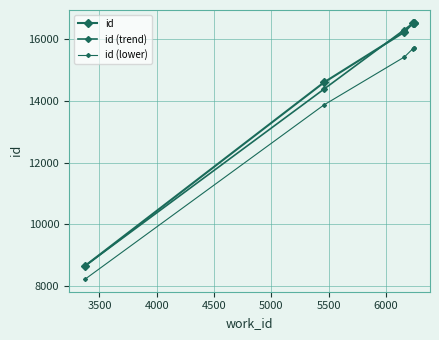

True or false: id and work_id intersect in this chart.

False